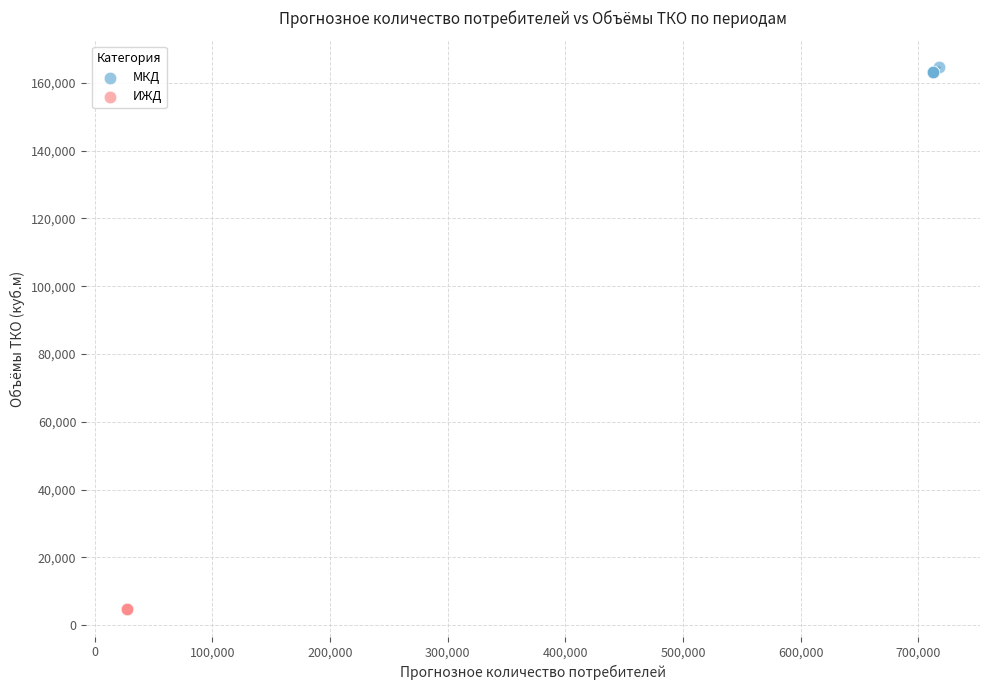

What are all the series names shown in the legend?

МКД, ИЖД